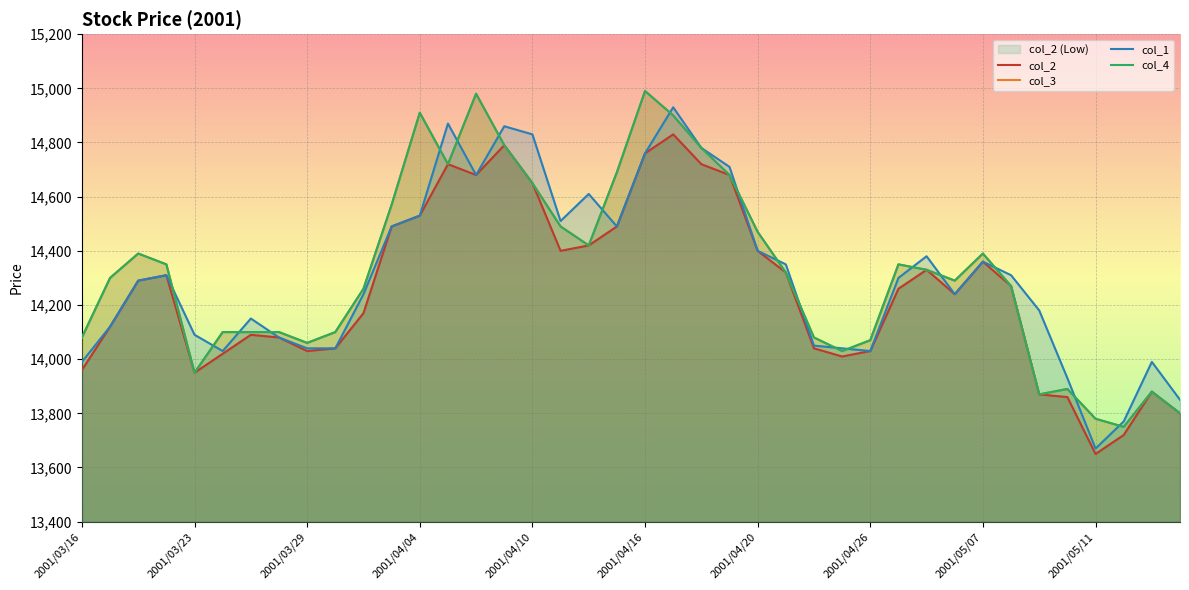

How many values in the col_3 series exceed 14320?

19